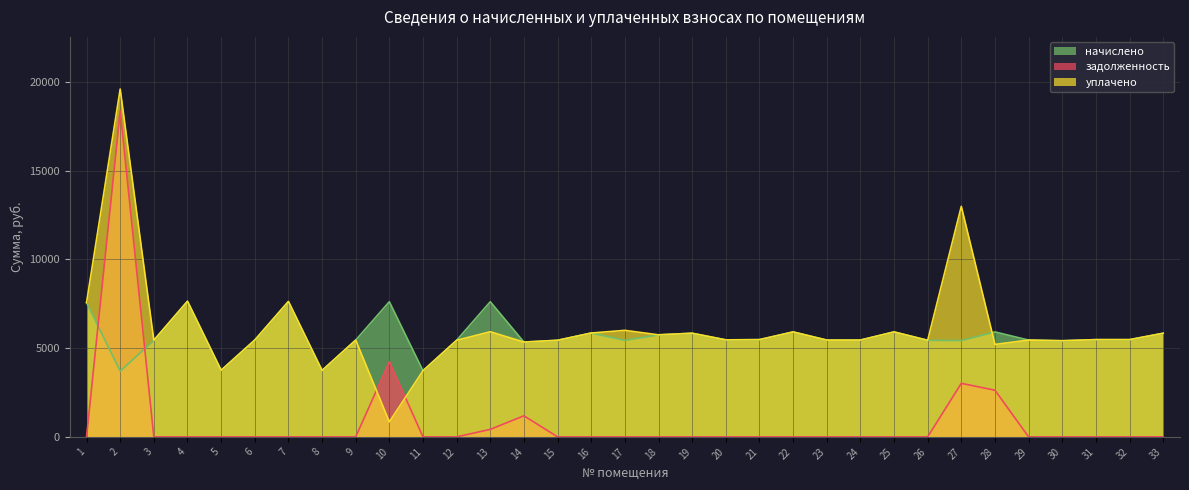

How many series are shown in this chart?

3